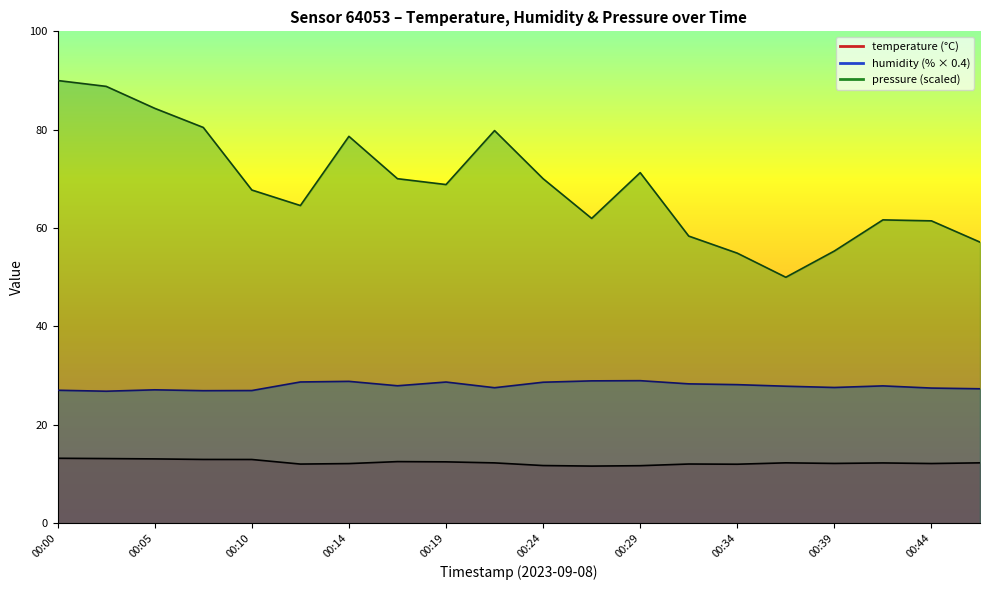

Is it true that humidity equals 43.7 at 00:22?

False